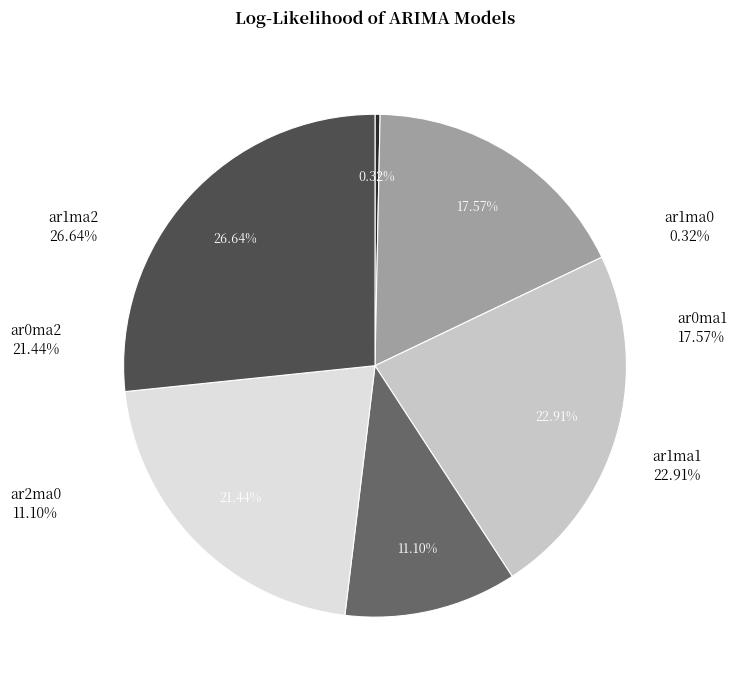

Which slice is the largest?

ar1ma2